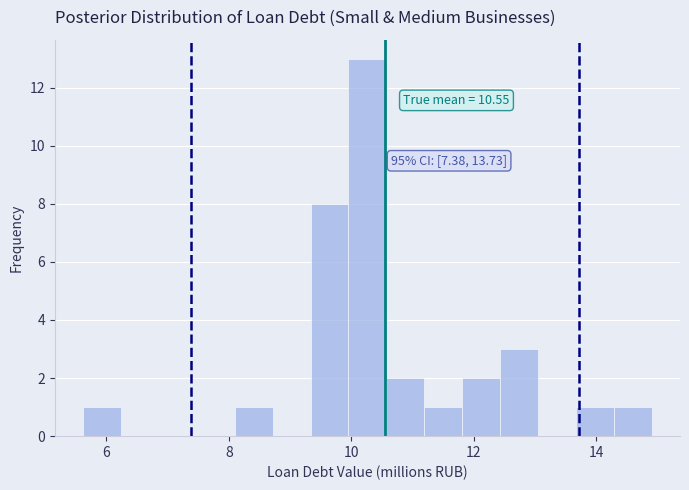

Around what value on the x-axis is the tallest bar? Give the approximate position of its centre, as read against the axis.

10.2